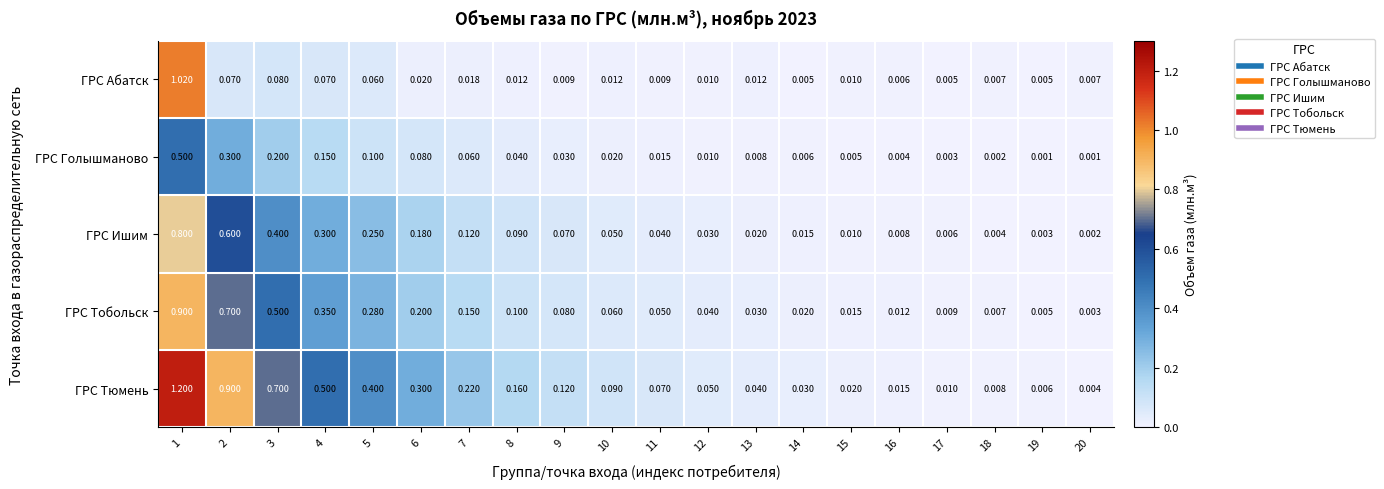

How many categories are shown in the chart?

20